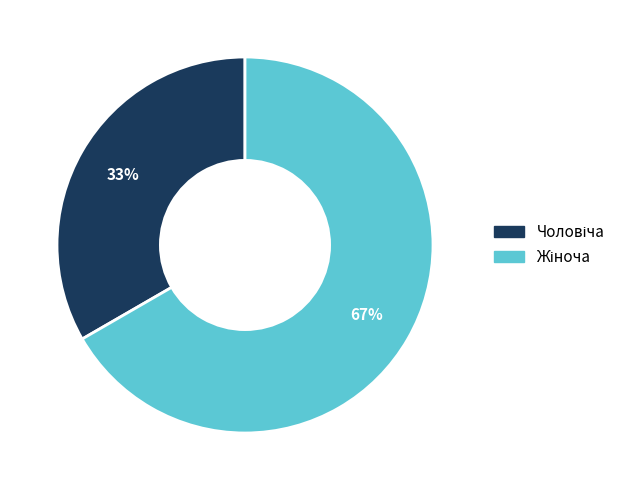

Is there a majority slice in this chart?

Yes